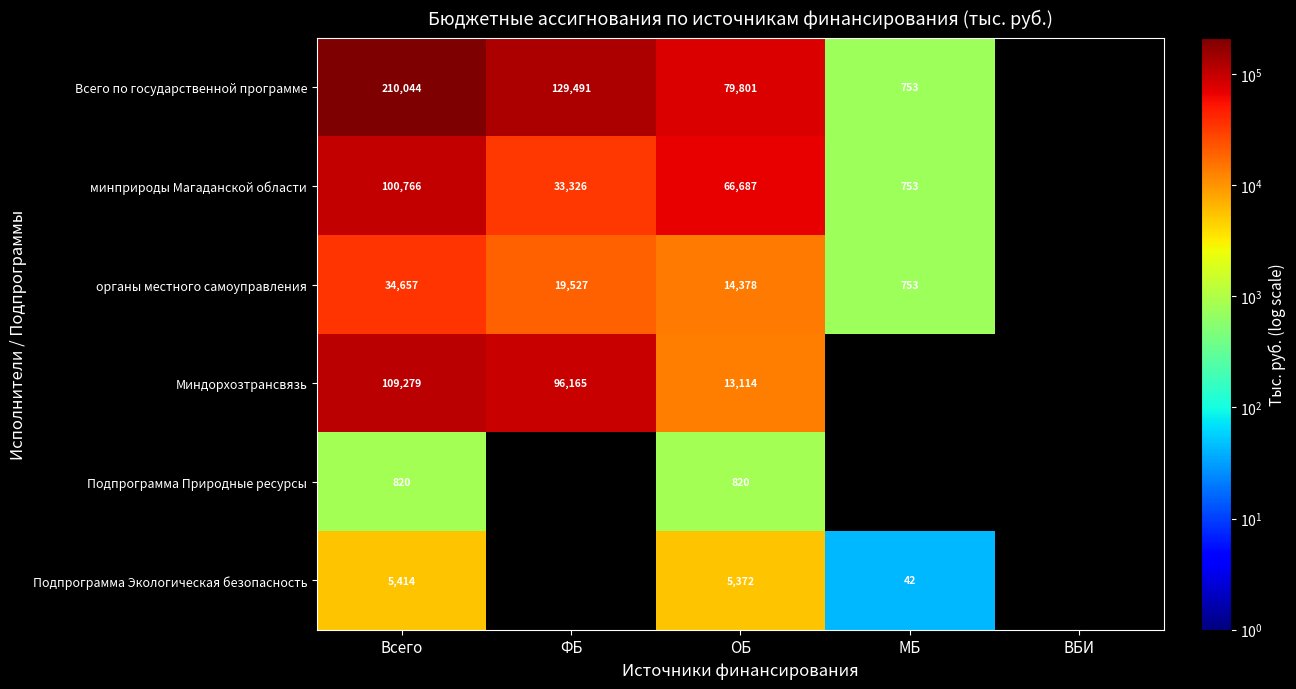

What is the spread (max minus min) of values at ОБ?

78981.0